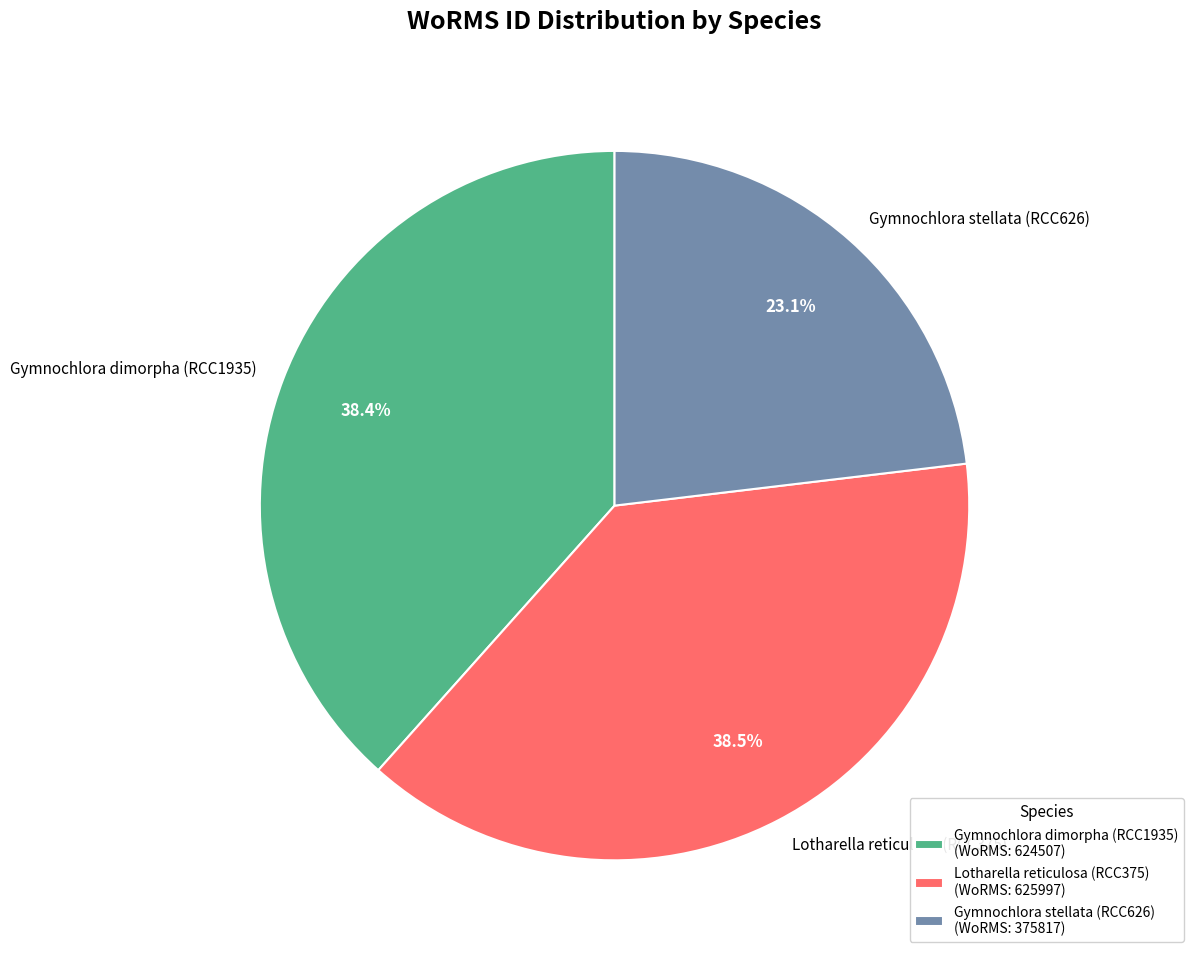

What percentage is the Gymnochlora dimorpha (RCC1935) slice, to the nearest percent?

38%